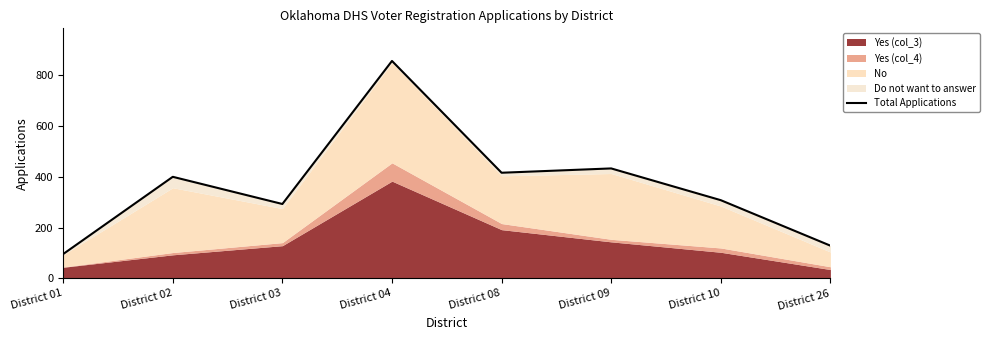

What is the change in value from District 03 to District 09?

+140